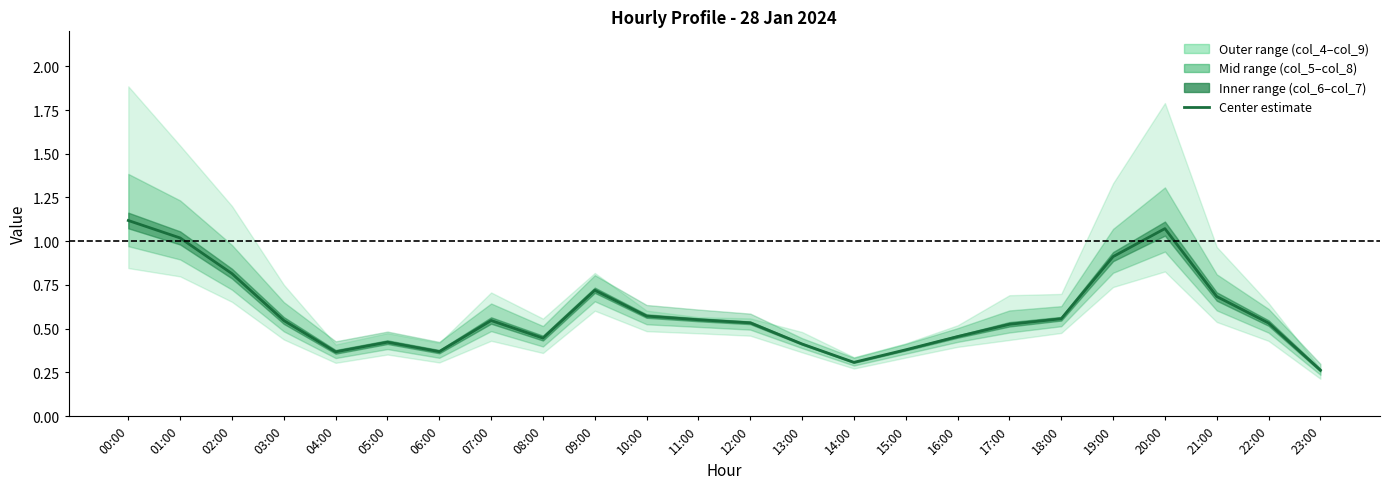

True or false: col_4 has more than 2 interior local peaks.

True